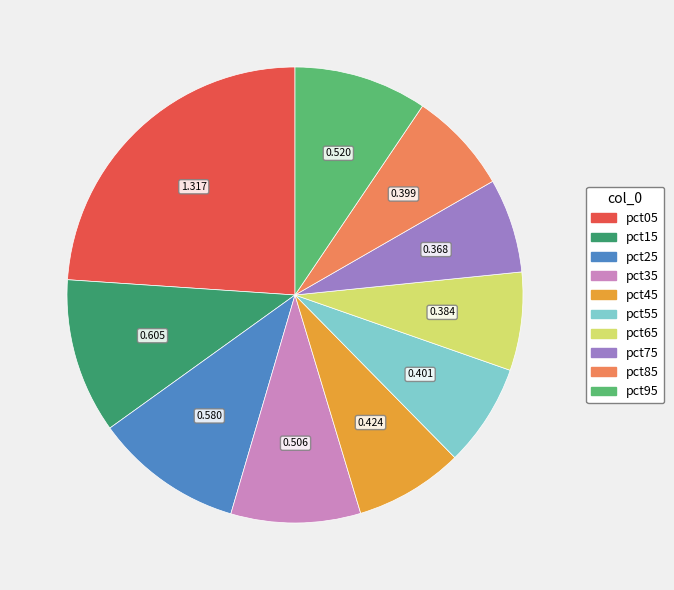

Combined, do pct25 and pct45 account for over 50%?

No